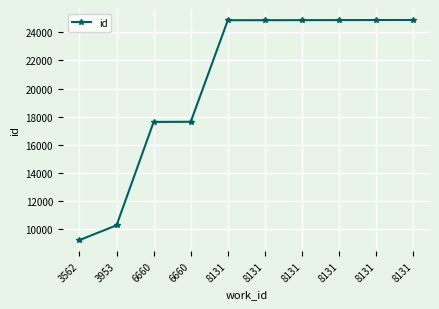

What is the change in value from 6660 to 8131?

+7231